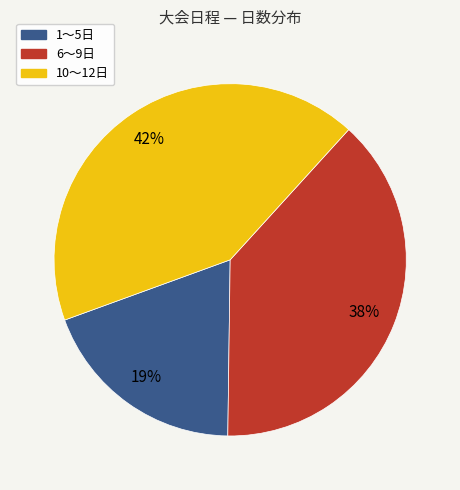

Does any single category account for the majority?

No